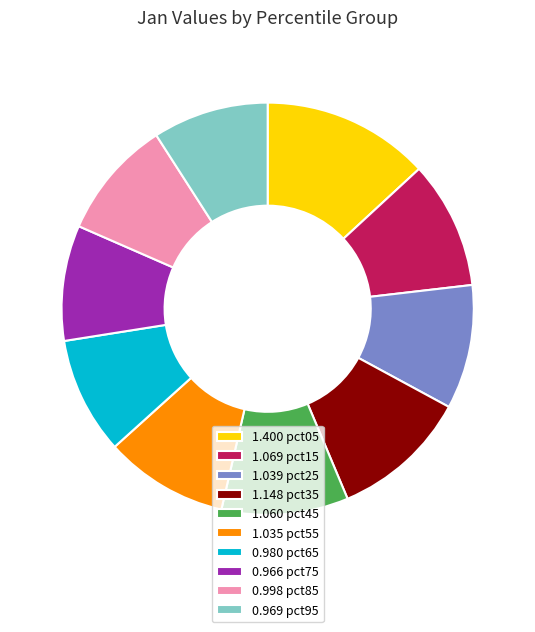

Do 0.969 pct95 and 1.069 pct15 together represent more than half of the pie?

No